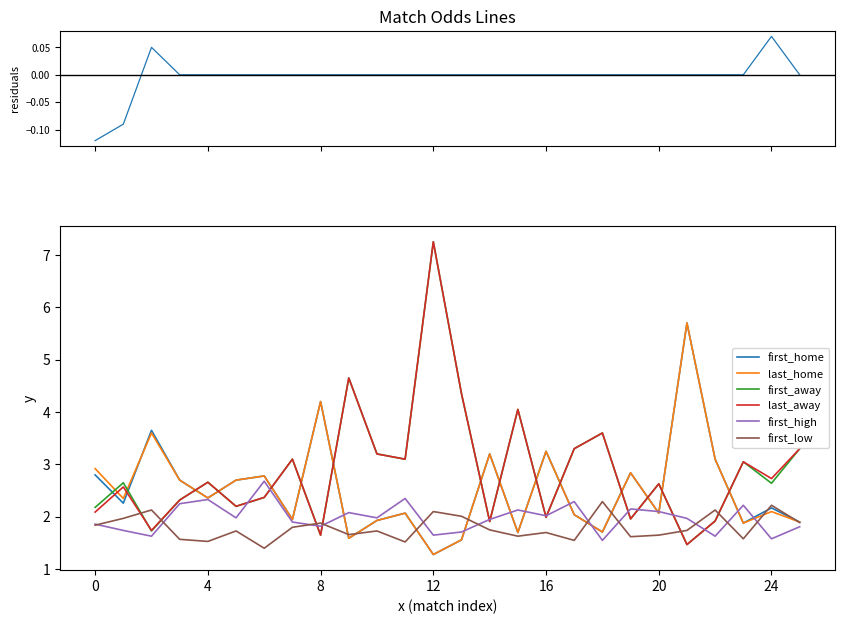

List the series in order of their peak value, highest first.

first_away, last_away, first_home, last_home, first_high, first_low